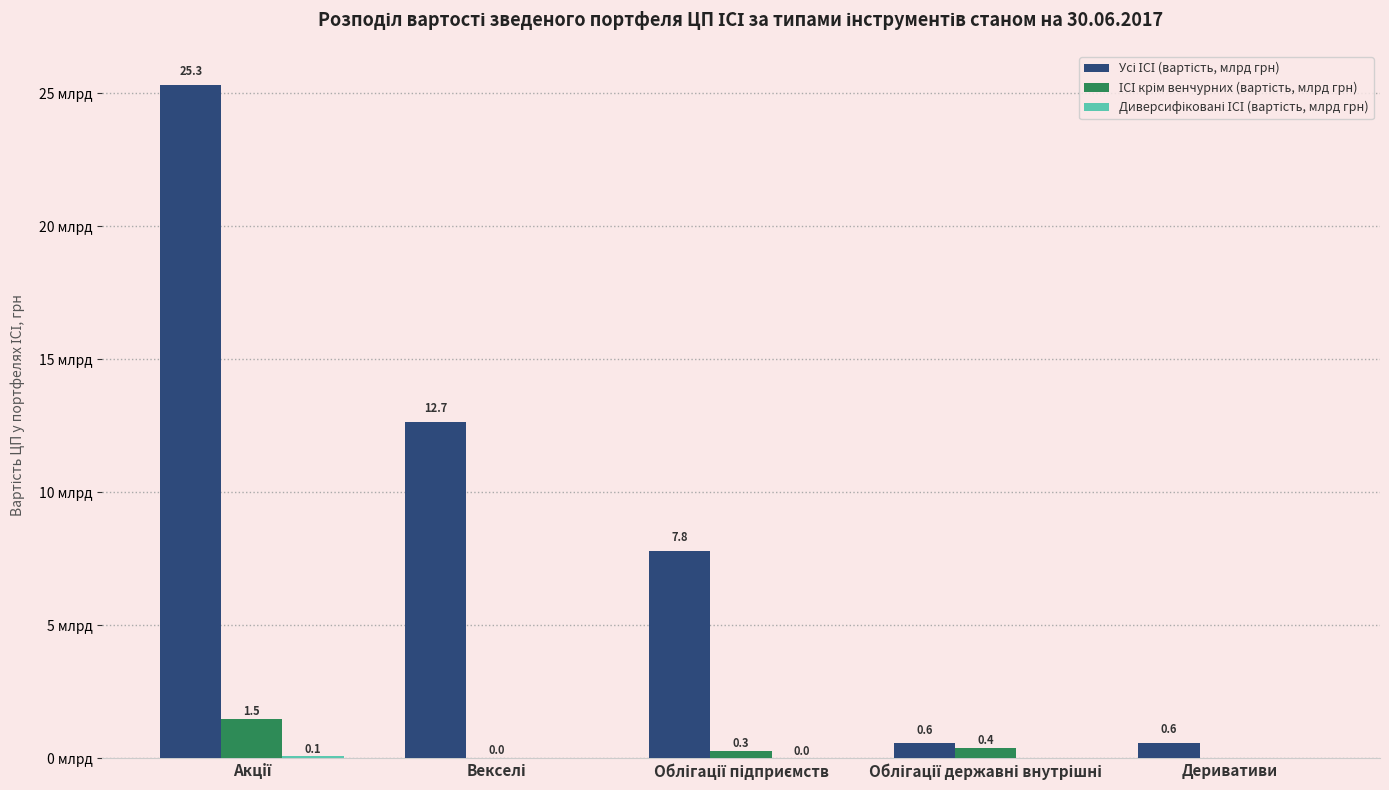

Are the bars horizontal?

No